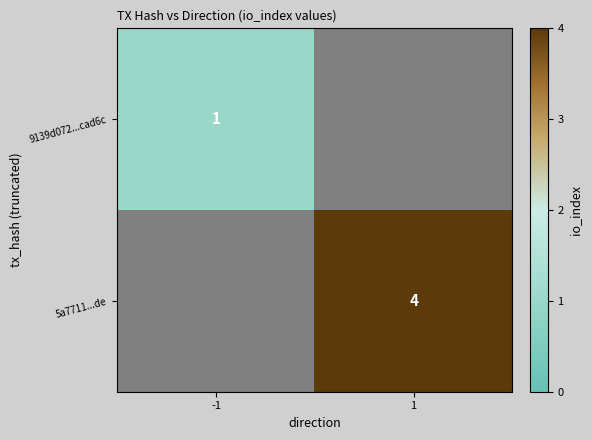

Is the value of 5a7711...de at 1 greater than the value of 9139d072...cad6c at -1?

Yes